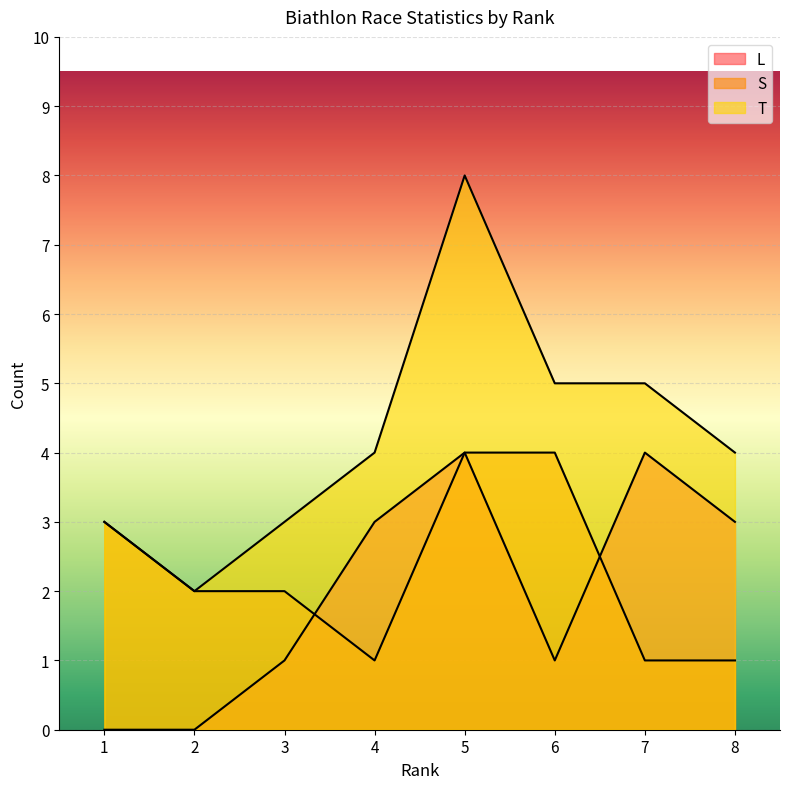

Which series has the largest total across all categories?

T